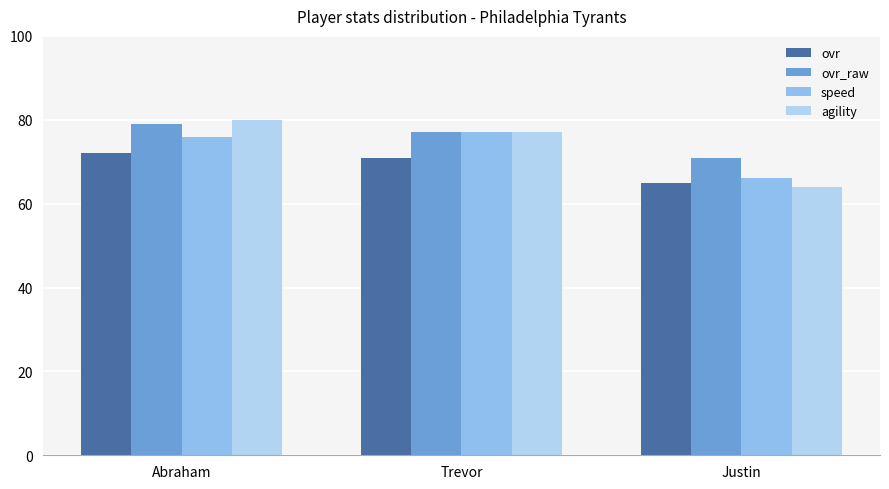

What is the value of the speed bar at the 2nd from the left?

77